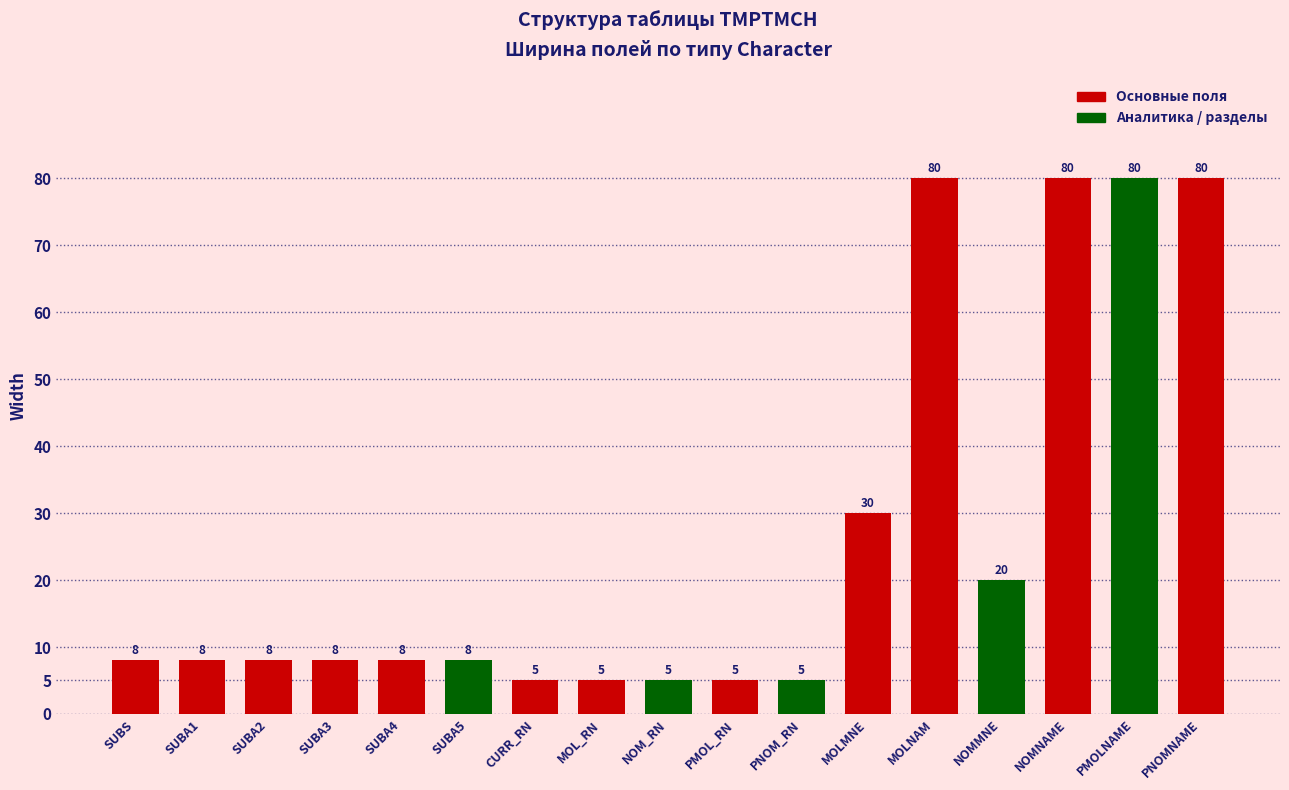

Is it true that the value at PNOMNAME is 80?

True